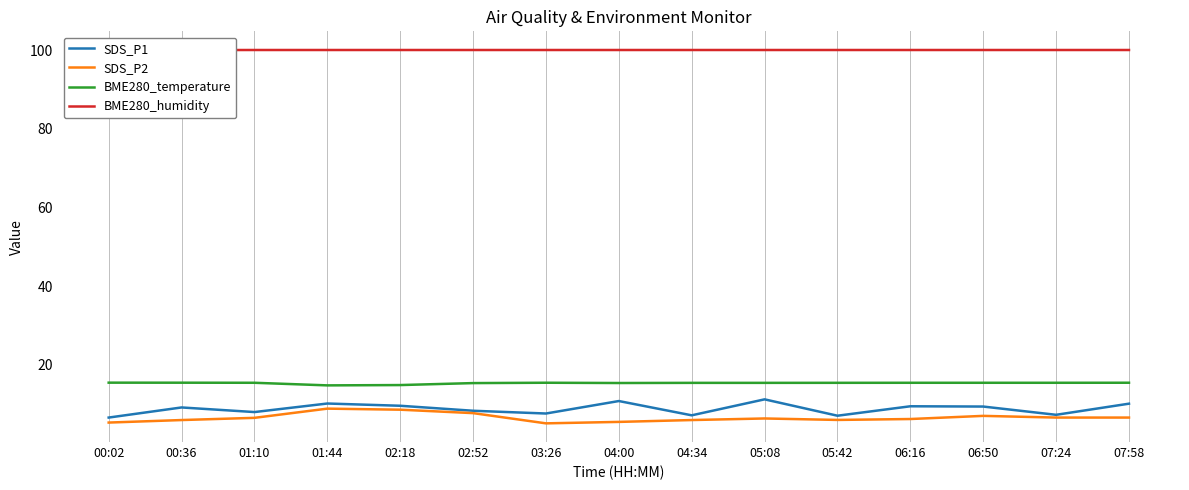

List the labels in order of SDS_P2 value, largest first.

01:44, 02:18, 02:52, 06:50, 07:24, 07:58, 01:10, 05:08, 06:16, 05:42, 00:36, 04:34, 04:00, 00:02, 03:26